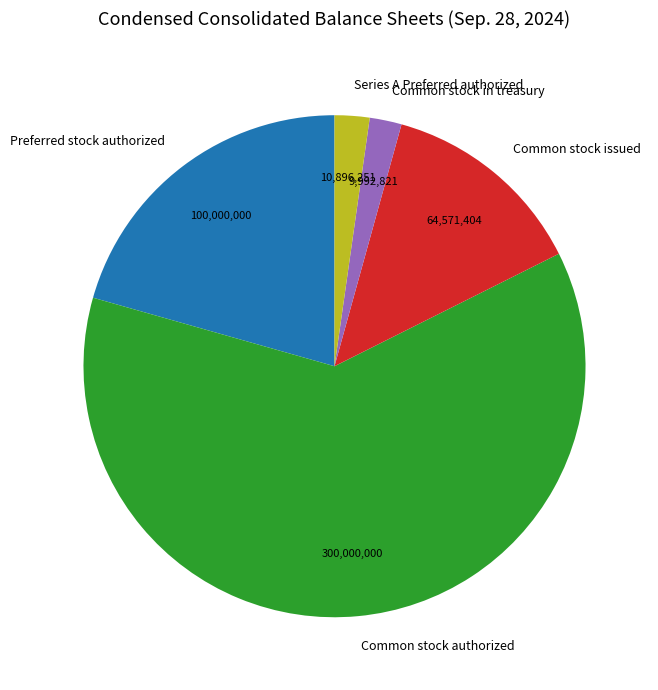

Which slice is the largest?

Common stock authorized